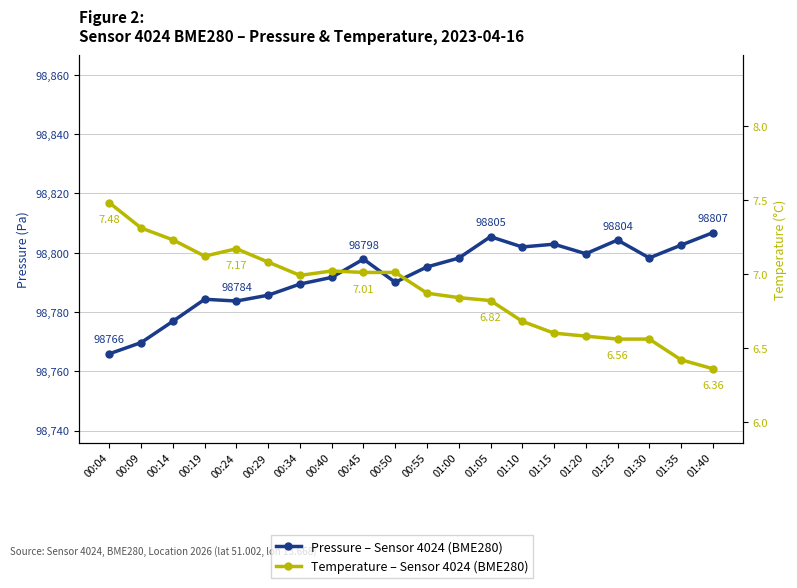

Reading left to right, extract all data points from this chart.

Pressure – Sensor 4024 (BME280): 98765.9	98769.7	98776.9	98784.3	98783.7	98785.7	98789.4	98791.7	98797.8	98790.0	98795.2	98798.2	98805.4	98801.9	98802.9	98799.7	98804.3	98798.2	98802.6	98806.8
Temperature – Sensor 4024 (BME280): 7.5	7.3	7.2	7.1	7.2	7.1	7.0	7.0	7.0	7.0	6.9	6.8	6.8	6.7	6.6	6.6	6.6	6.6	6.4	6.4